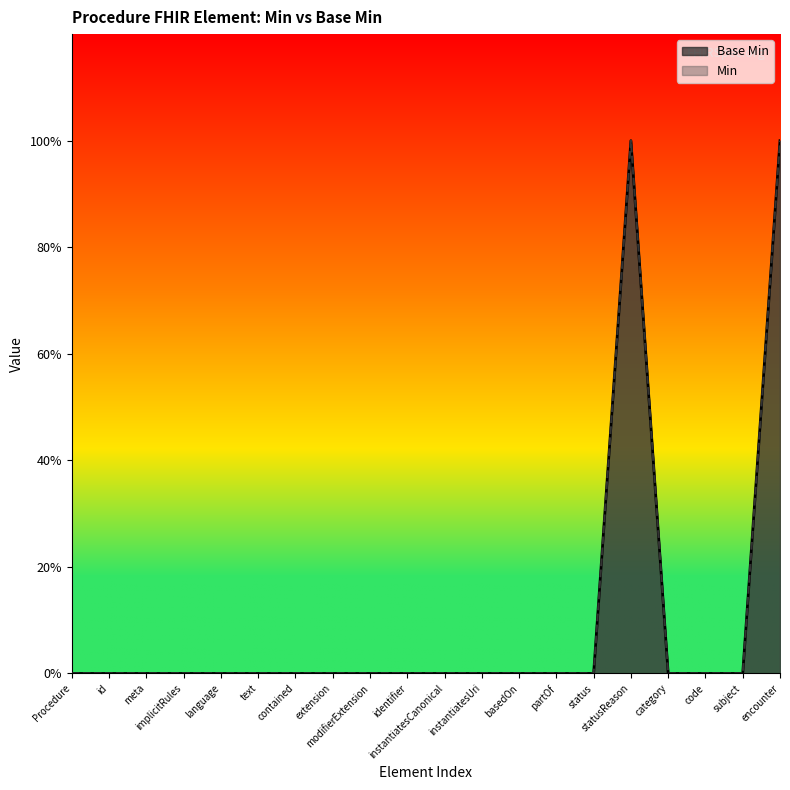

What is the label of the 14th point from the left?

partOf